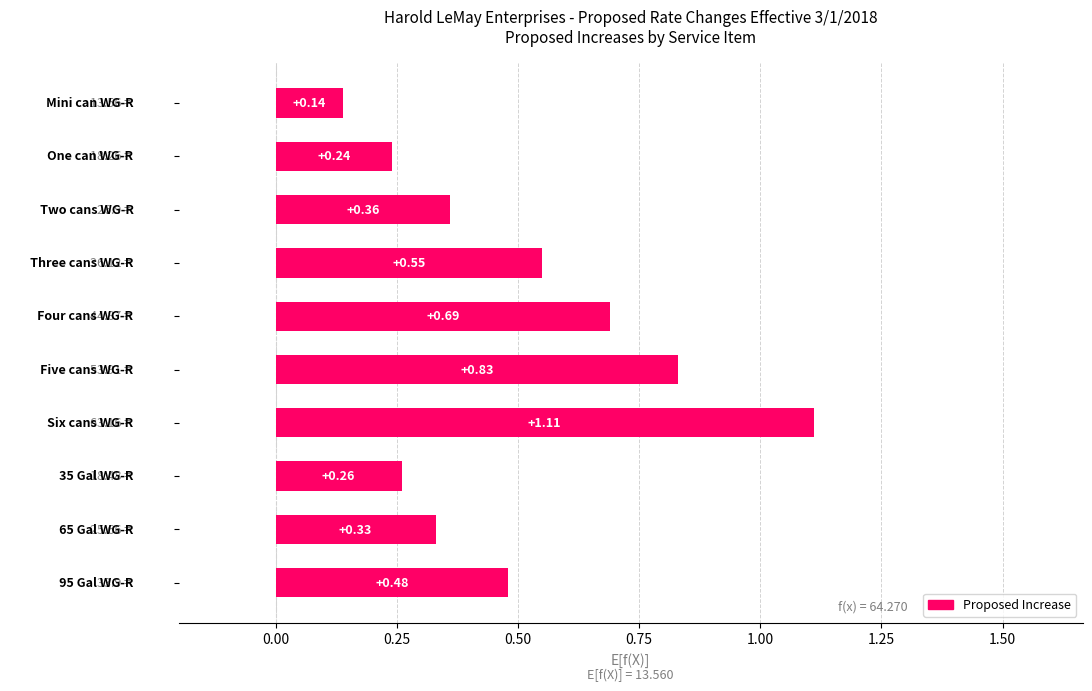

How many categories are shown in the chart?

10